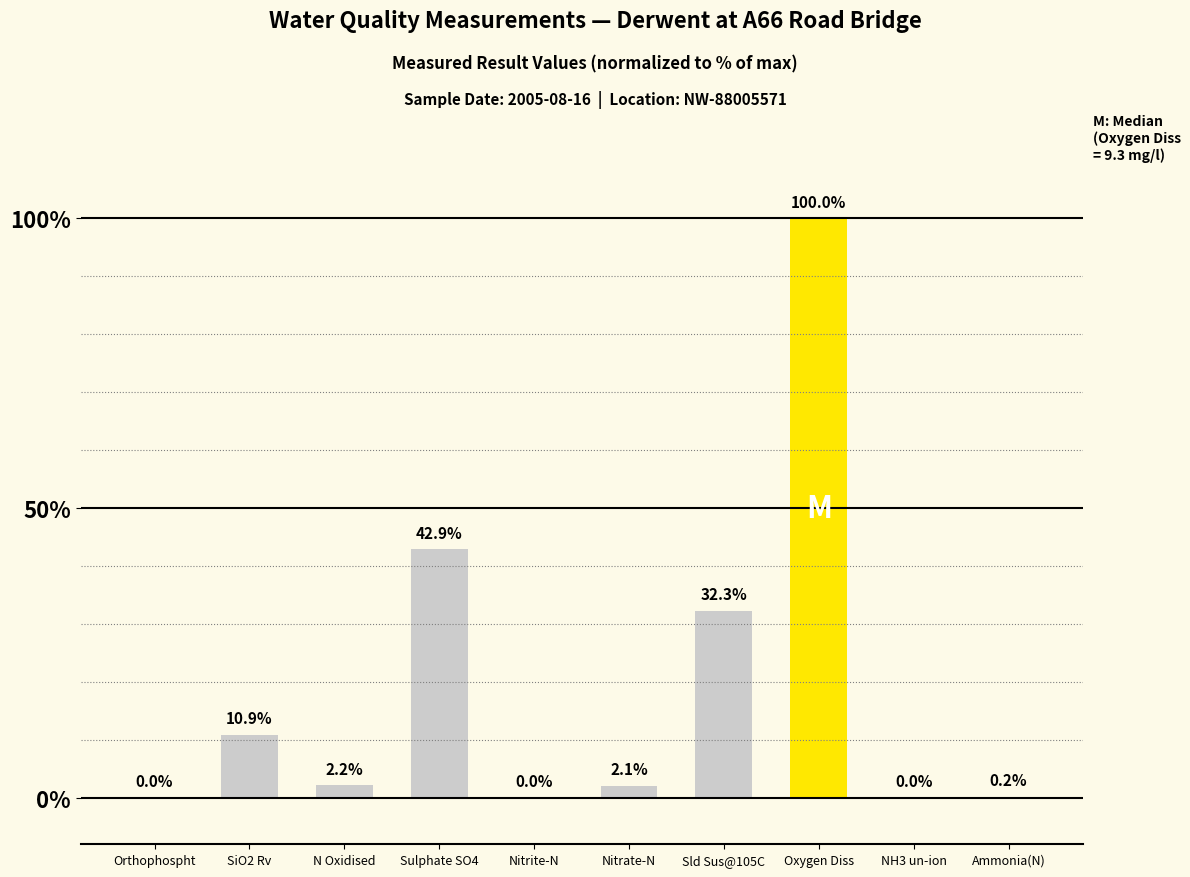

At which category does the chart reach its peak across all series?

Oxygen Diss